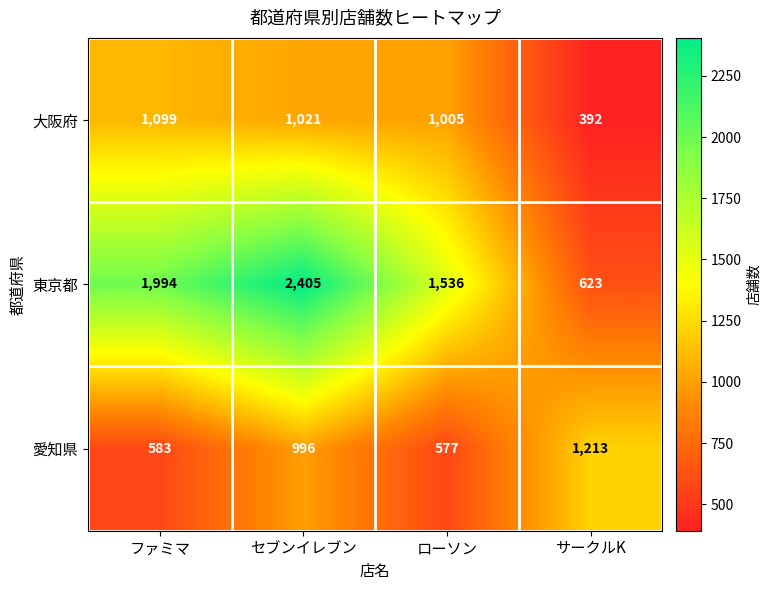

What is the sum of the 東京都 values at サークルK and ローソン?

2159